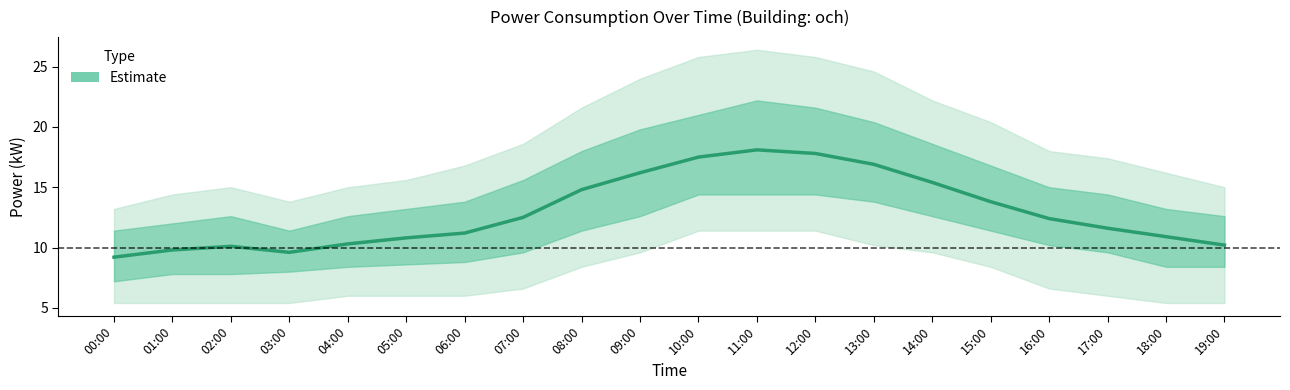

The value at 17:00 is 19.0. True or false?

False